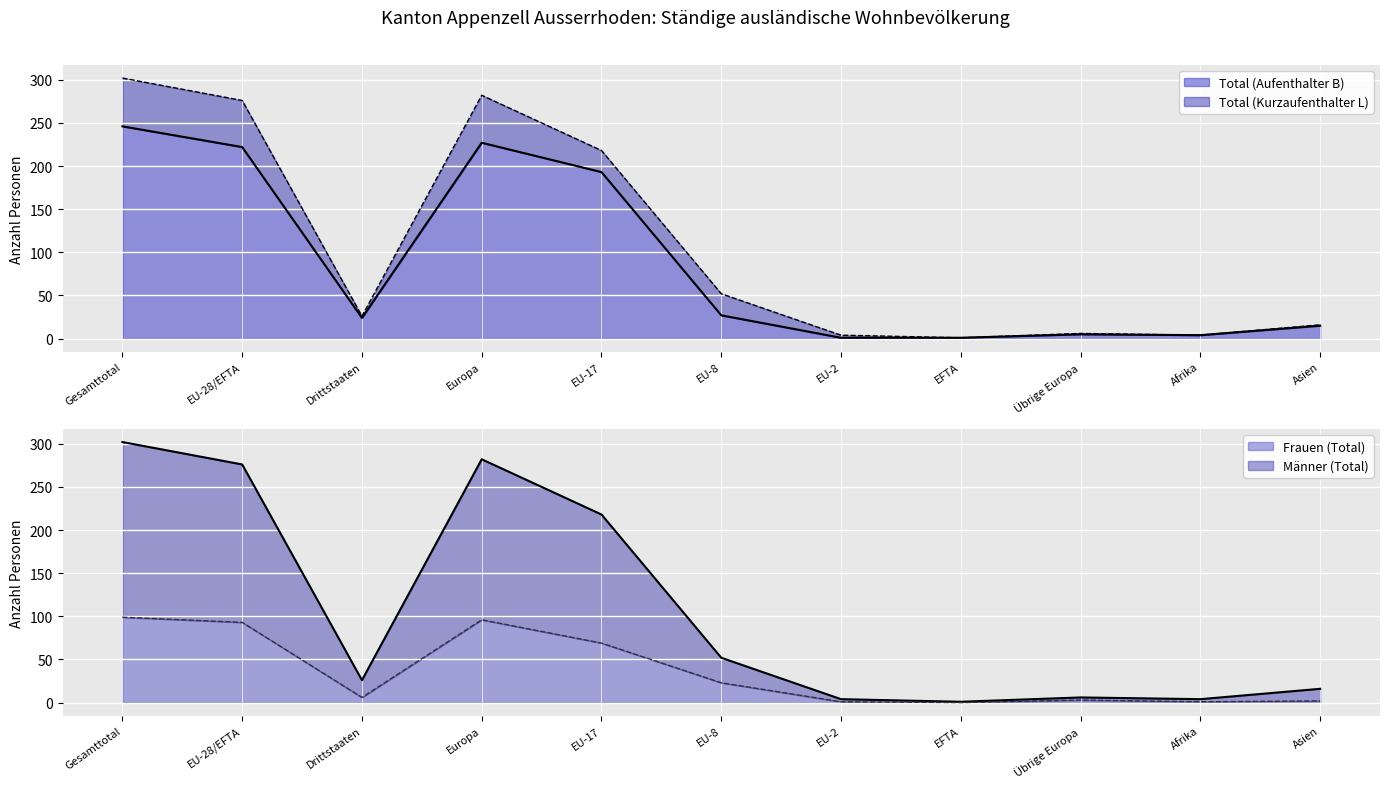

Rank the categories by Männer (Total) value from lowest to highest.

EFTA, EU-2, Afrika, Übrige Europa, Asien, Drittstaaten, EU-8, EU-17, EU-28/EFTA, Europa, Gesamttotal